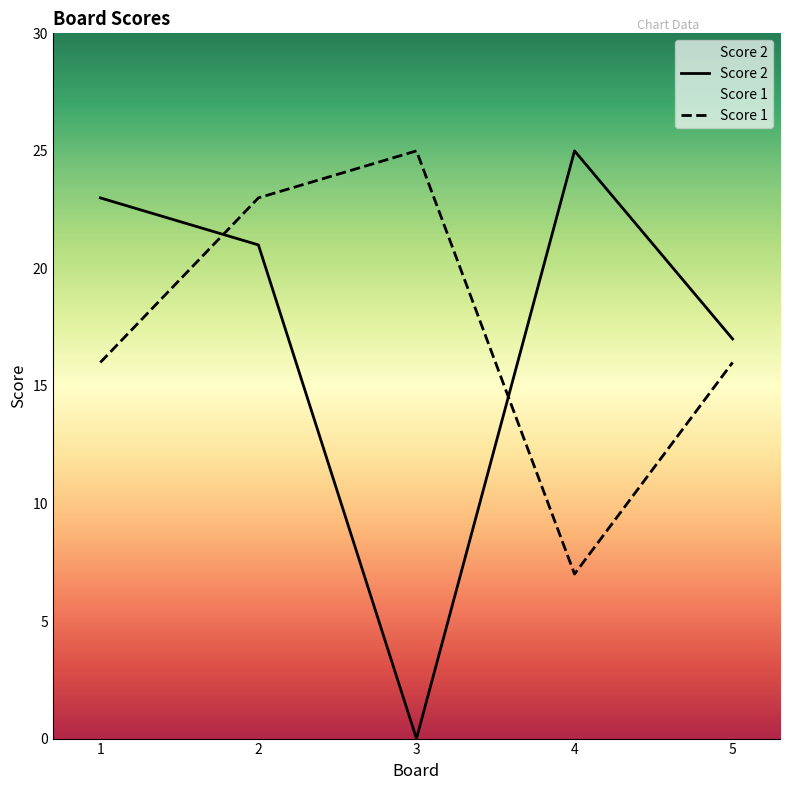

At which label does Score 2 first exceed 21?

1